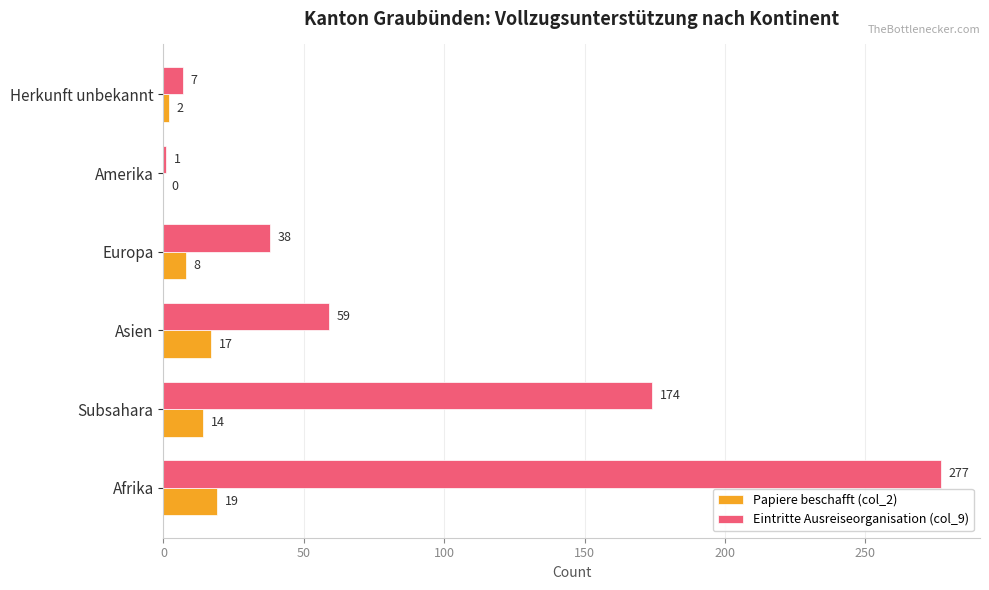

What is the approximate value of Papiere beschafft (col_2) at Subsahara, to the nearest 5?

15